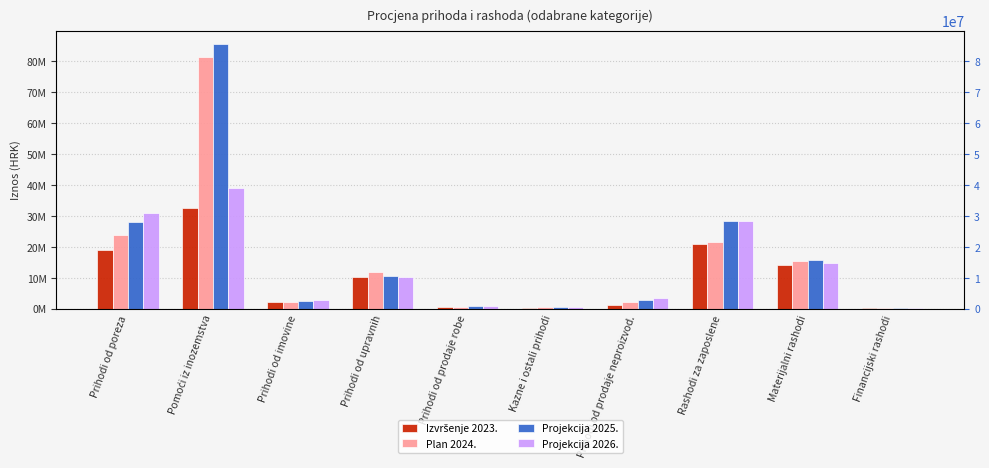

What is the average value of the Projekcija 2025. series?

17509792.2